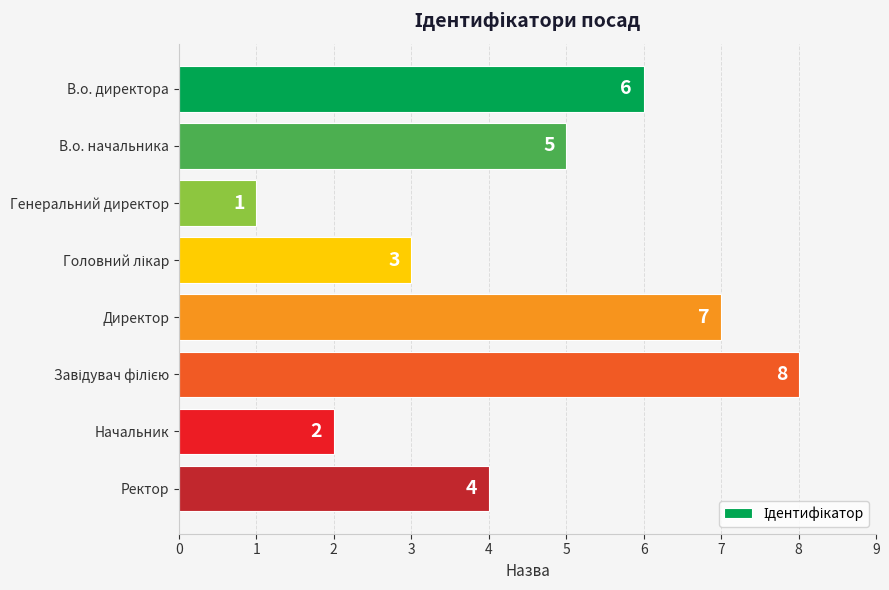

Reading top to bottom, extract all data points from this chart.

6	5	1	3	7	8	2	4